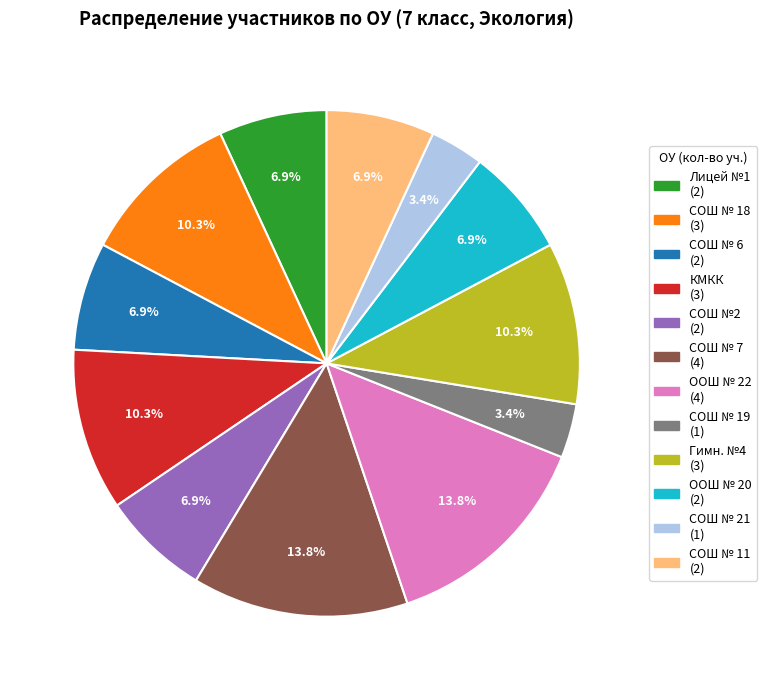

Which has a higher value, Гимн. №4 or ООШ № 20?

Гимн. №4